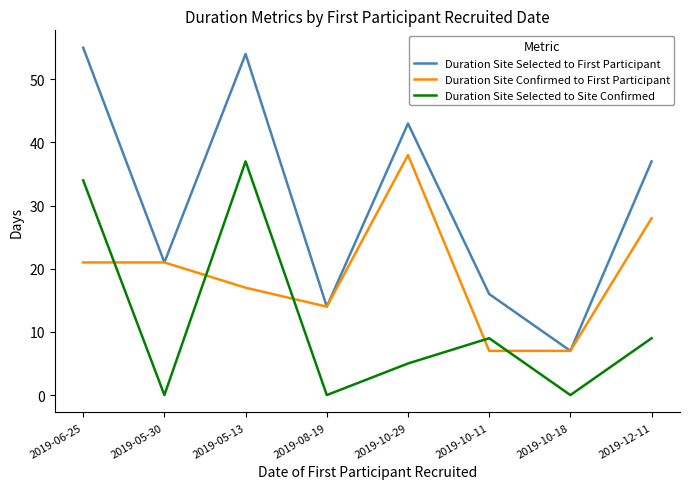

How many interior local valleys does the Duration Site Selected to First Participant series have?

3